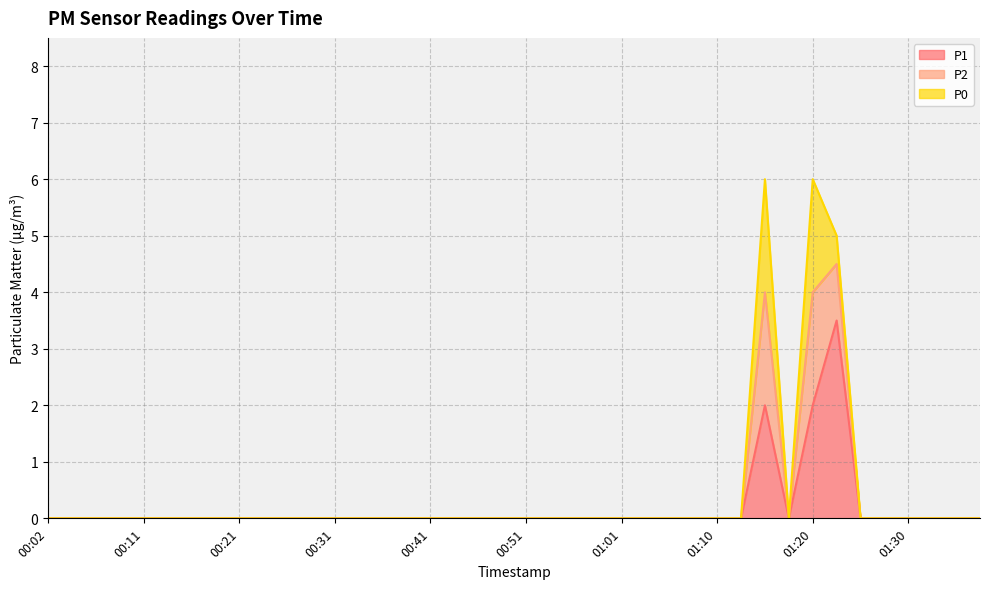

Rank the categories by P2 value from lowest to highest.

00:02, 00:04, 00:06, 00:09, 00:11, 00:14, 00:16, 00:19, 00:21, 00:24, 00:26, 00:29, 00:31, 00:33, 00:36, 00:38, 00:41, 00:43, 00:46, 00:48, 00:51, 00:53, 00:56, 00:58, 01:01, 01:03, 01:05, 01:08, 01:10, 01:13, 01:18, 01:25, 01:28, 01:30, 01:32, 01:35, 01:37, 01:23, 01:15, 01:20